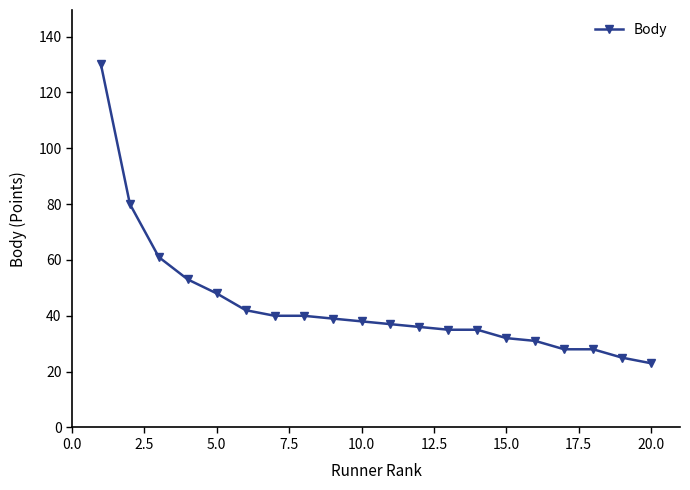

What is the value of the 3rd point from the left?

61